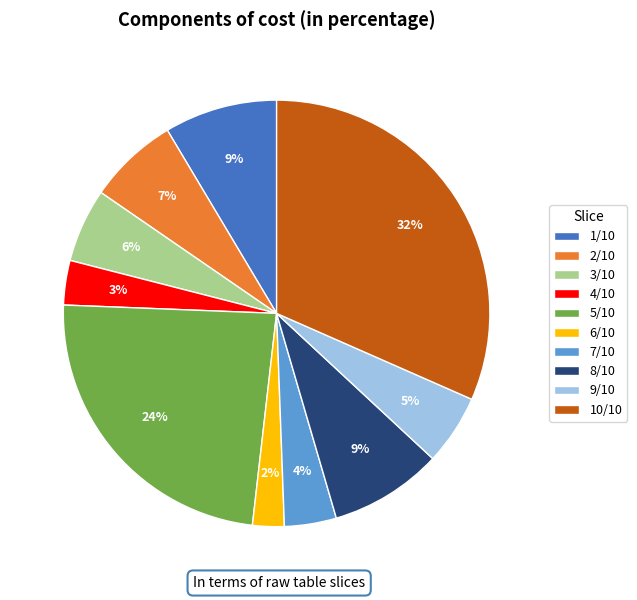

Is it true that 9/10 is 5% of the pie?

True